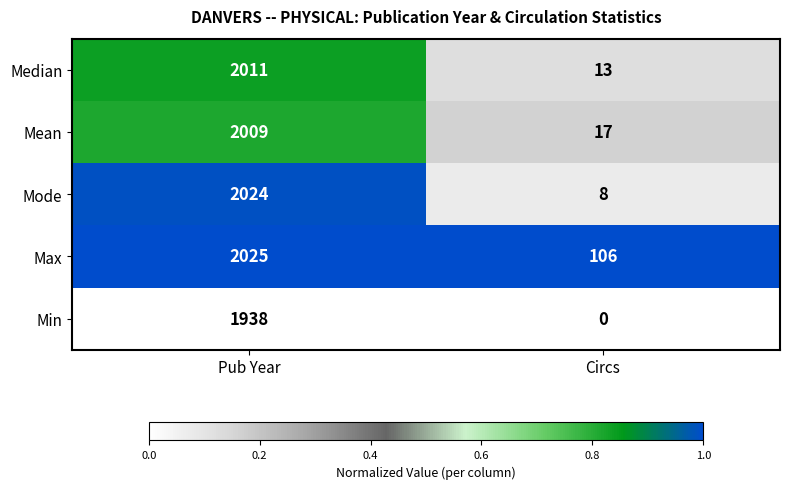

The Mean series shows 27 at Circs. True or false?

False